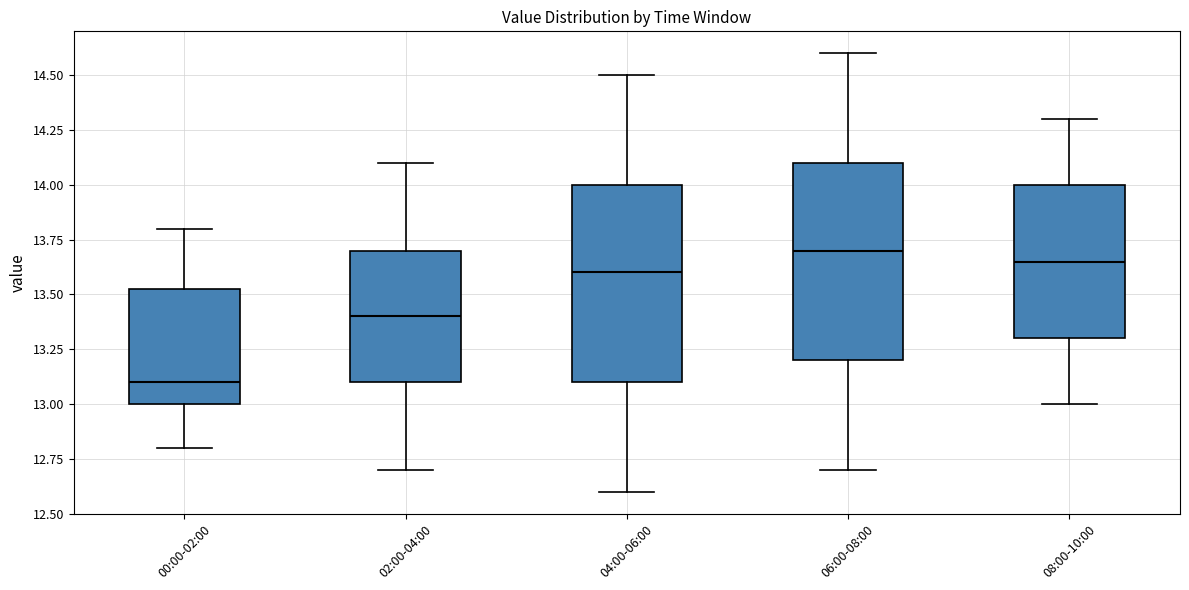

Reading left to right, transcribe this box plot: for each box, give where its median line is, the range the box spans, and where its two whiskers end, as read against the y-axis. The values are not printed on the chart, so give them approximately, as read against the axis.

00:00-02:00: median 13.10, box 13.00 to 13.55, whiskers 12.80 to 13.80
02:00-04:00: median 13.40, box 13.10 to 13.70, whiskers 12.70 to 14.10
04:00-06:00: median 13.60, box 13.10 to 14.00, whiskers 12.60 to 14.50
06:00-08:00: median 13.70, box 13.20 to 14.10, whiskers 12.70 to 14.60
08:00-10:00: median 13.65, box 13.30 to 14.00, whiskers 13.00 to 14.30